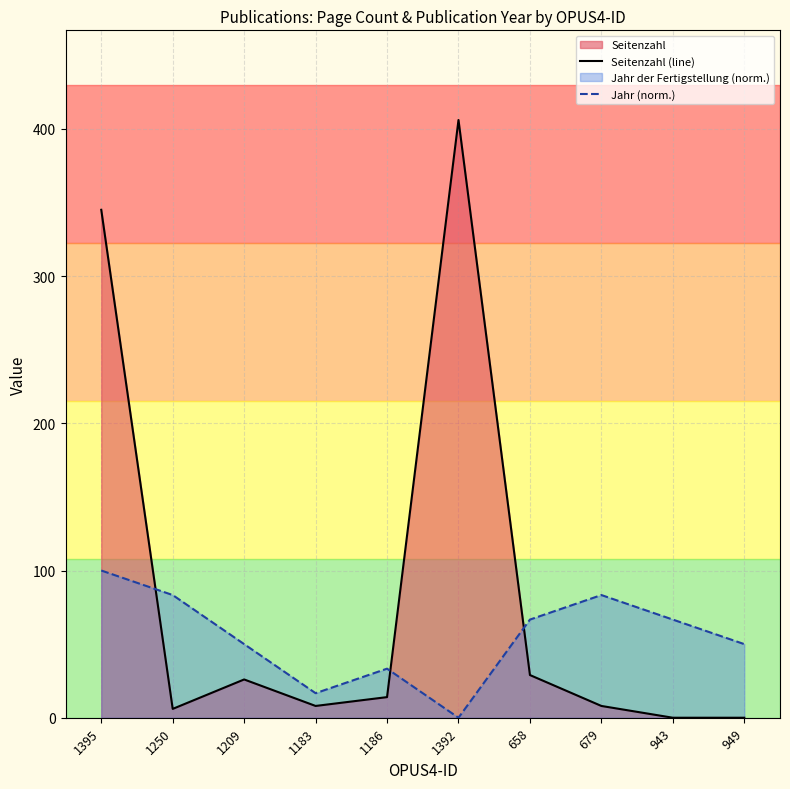

Reading right to left, extract all data points from this chart.

Seitenzahl (line): 0.0	0.0	8.0	29.0	406.0	14.0	8.0	26.0	6.0	345.0
Jahr (norm.): 50.0	66.7	83.3	66.7	0.0	33.3	16.7	50.0	83.3	100.0